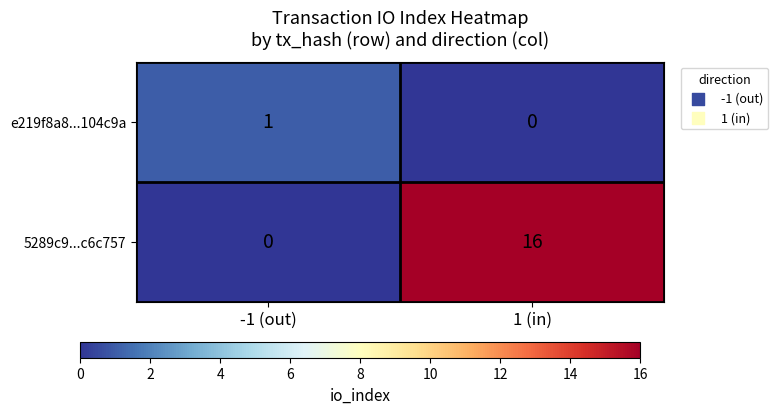

At how many categories does at least one series exceed 10?

1